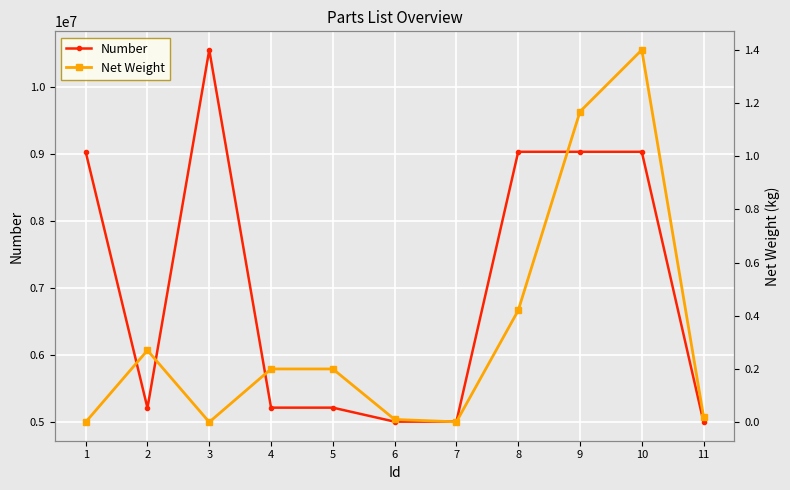

At how many categories does at least one series exceed 9956400?

1